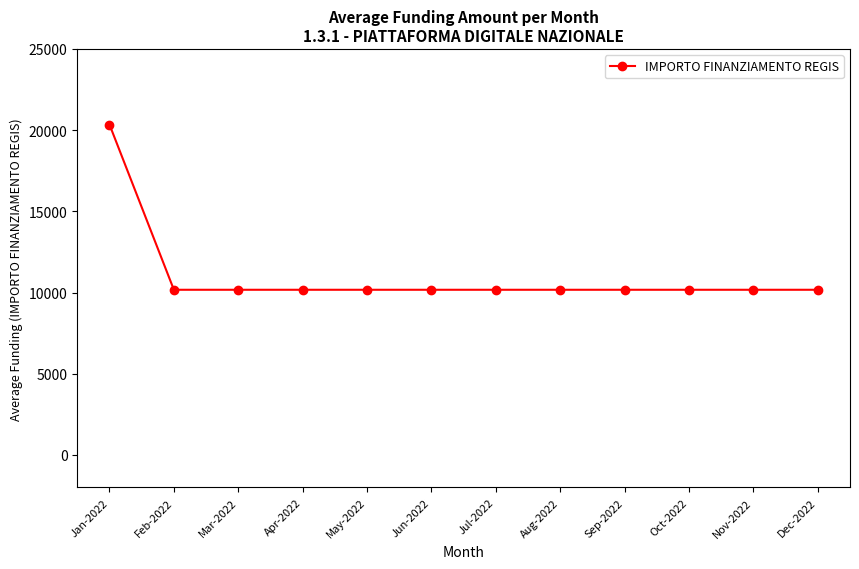

The value at Aug-2022 is 14876. True or false?

False